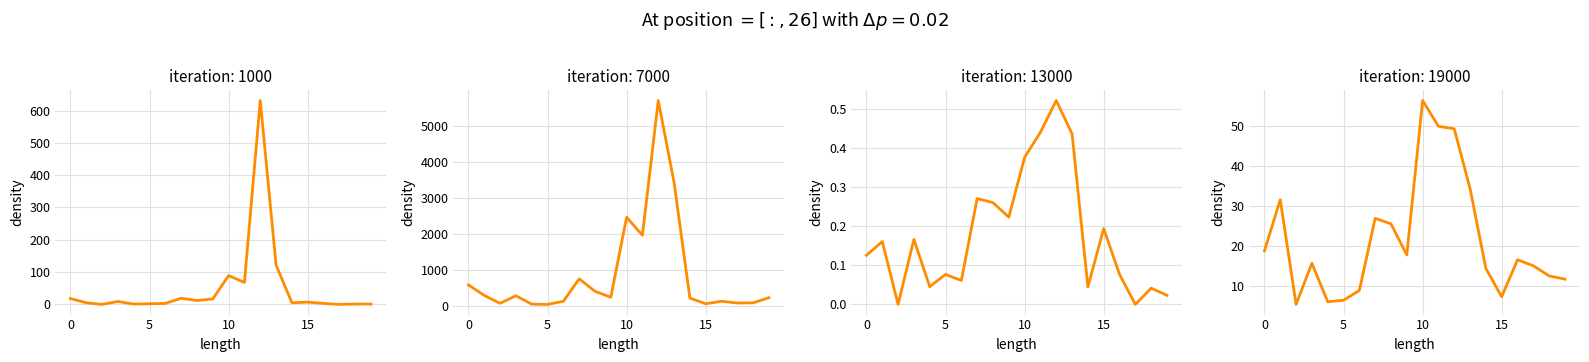

What is the spread (max minus min) of values at 12?

5706.5